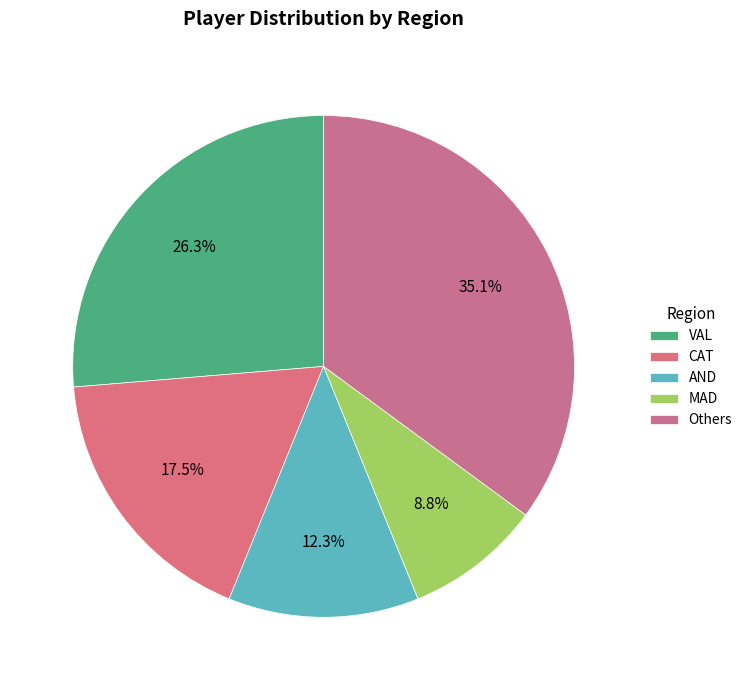

Count the number of slices in the pie.

5